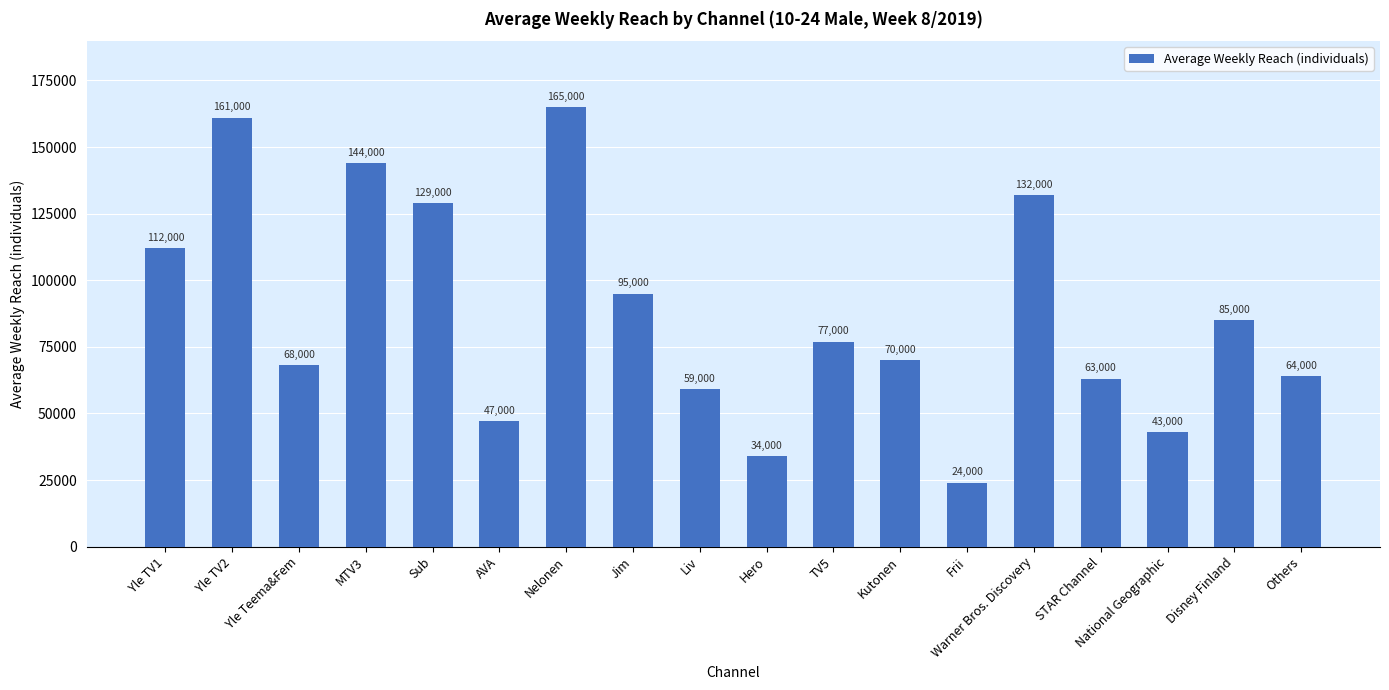

Between Yle TV1 and STAR Channel, which is larger?

Yle TV1